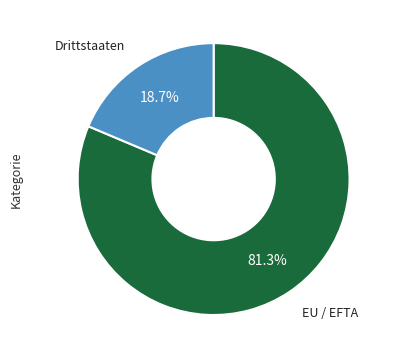

Is there any slice that represents more than half of the pie?

Yes